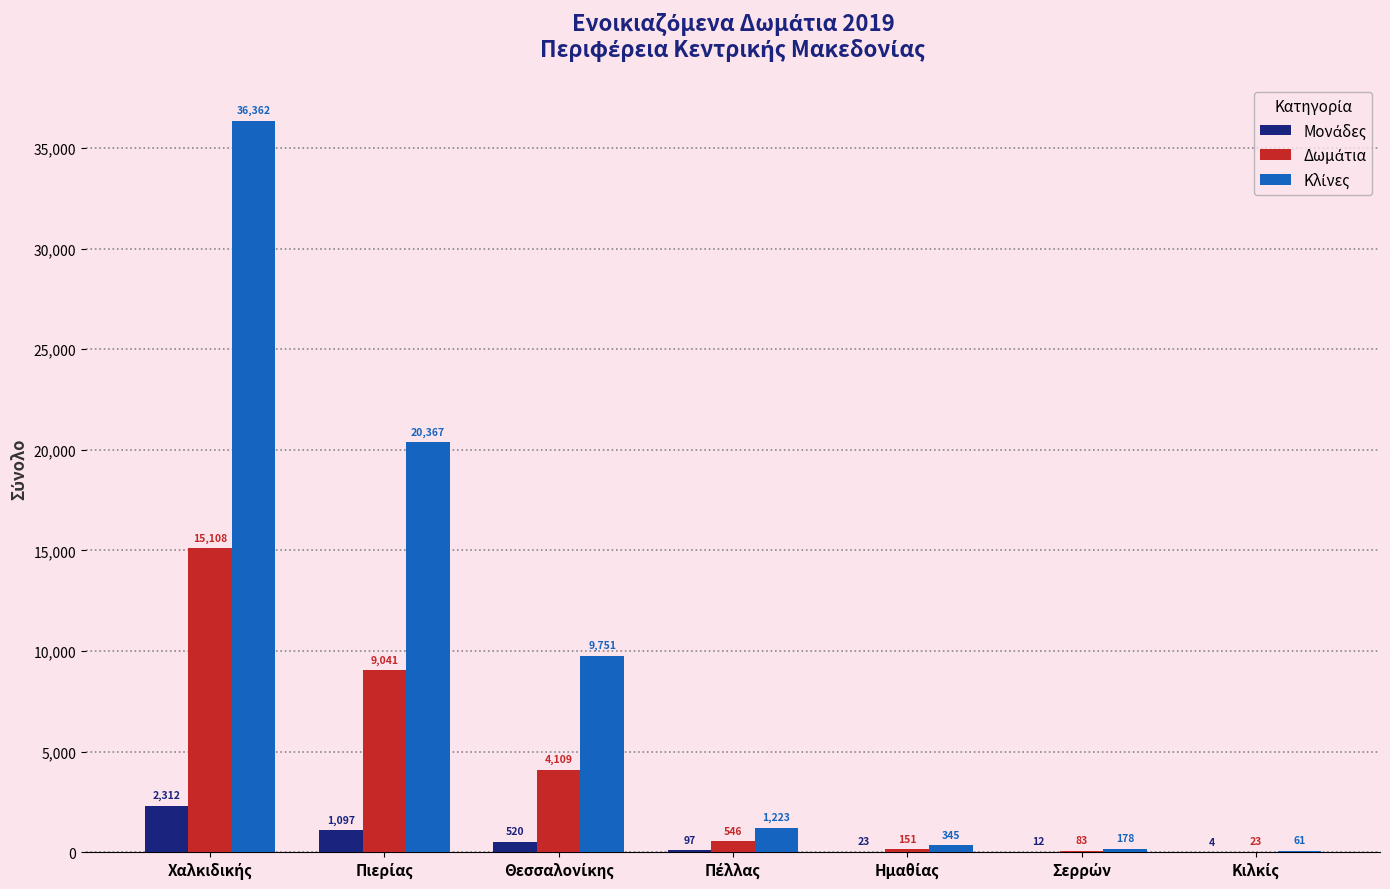

What is the maximum value shown in the chart?

36362